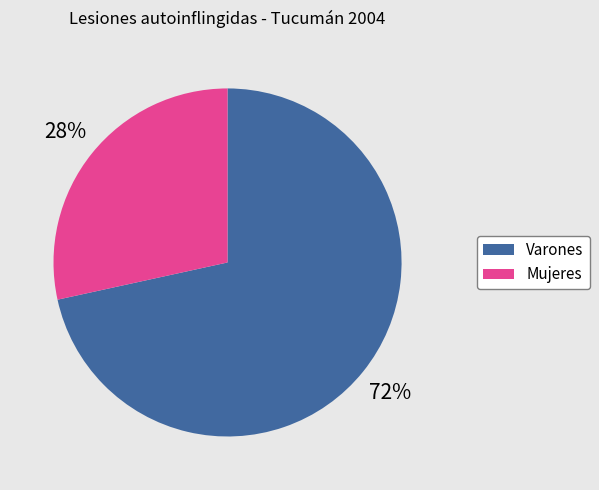

Which has a higher value, Mujeres or Varones?

Varones